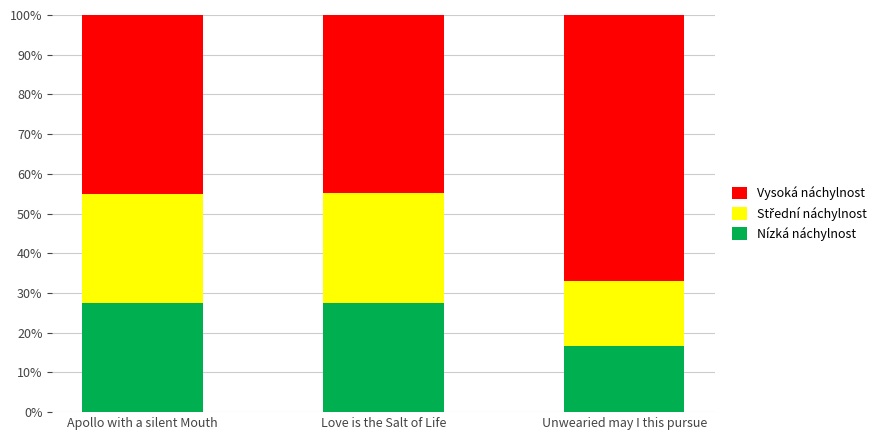

Reading right to left, list the values for the Nízká náchylnost series.

Unwearied may I this pursue=16.5	Love is the Salt of Life=27.5	Apollo with a silent Mouth=27.5